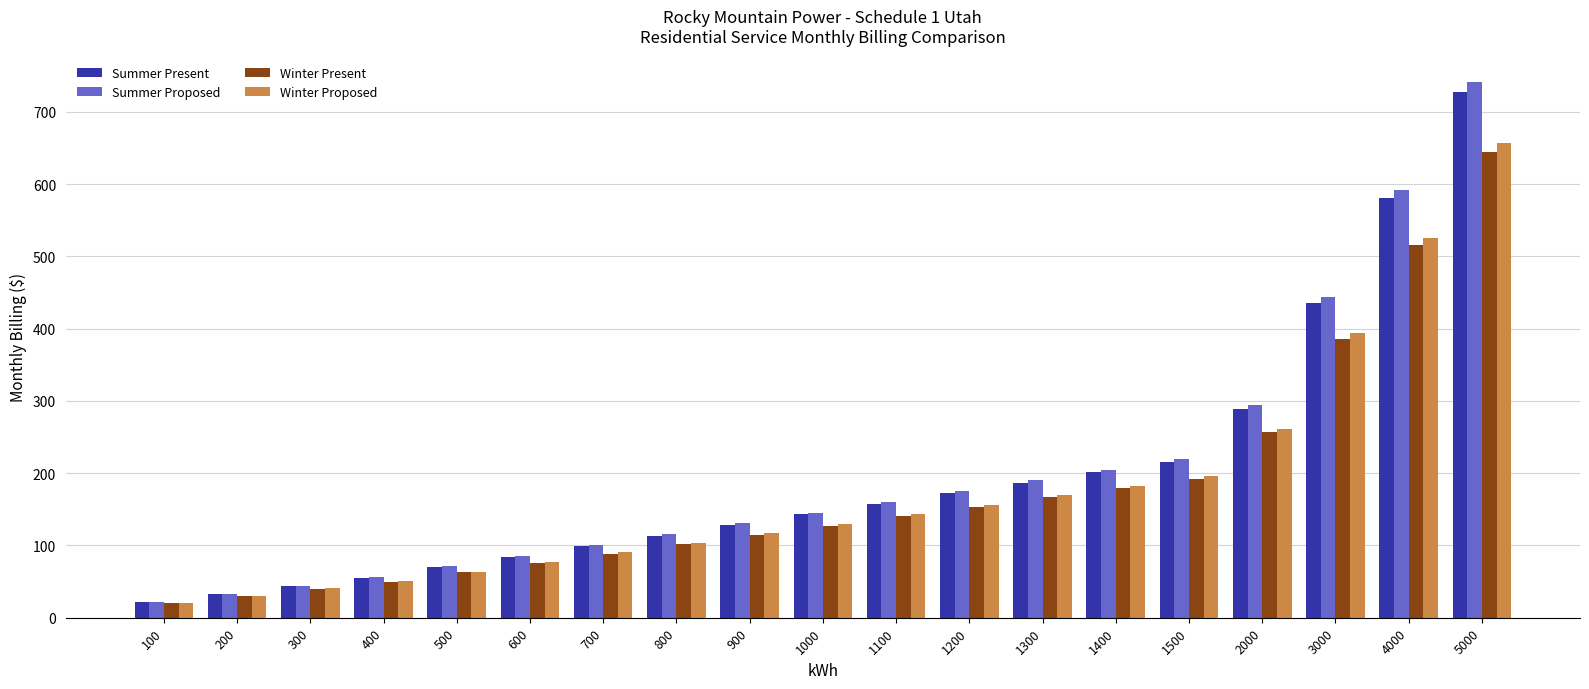

The Summer Present series shows 148.0 at 800. True or false?

False